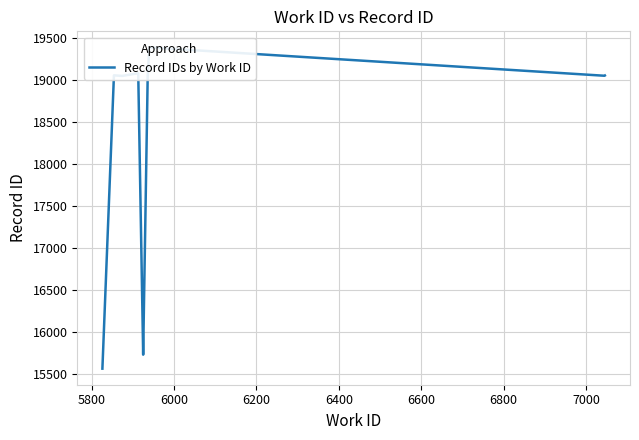

What is the value of the 1st point from the left?

15566